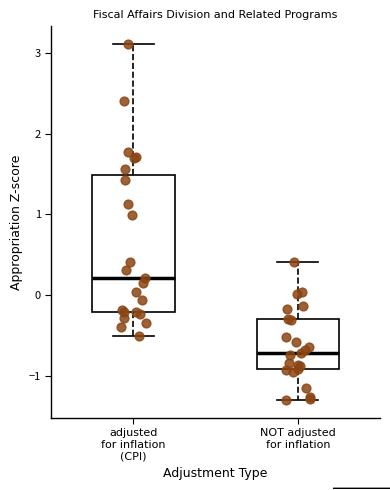

Reading left to right, read every box against the y-axis: the position of its median line, the range the box covers, and the ends of its whiskers. The values are not printed on the chart, so give them approximately, as read against the axis.

adjusted for inflation (CPI): median 0.2, box -0.2 to 1.5, whiskers -0.5 to 3.1
NOT adjusted for inflation: median -0.7, box -0.9 to -0.3, whiskers -1.3 to 0.4